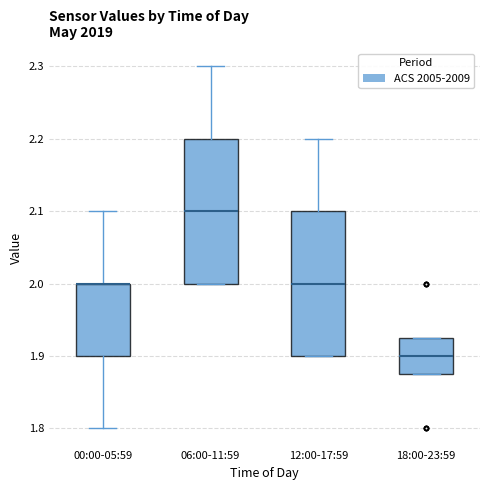

Where does the median line of the box for 18:00-23:59 sit on the y-axis? The values are not printed on the chart, so give them approximately, as read against the axis.

1.90